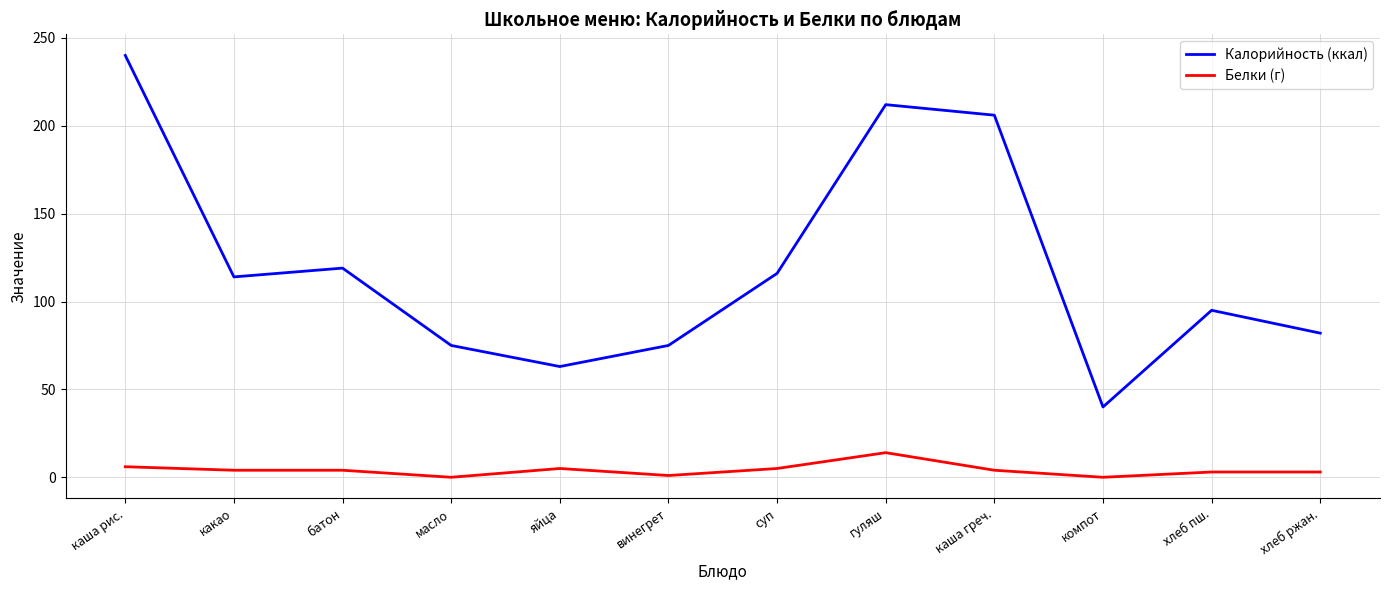

What is the greatest value displayed?

240